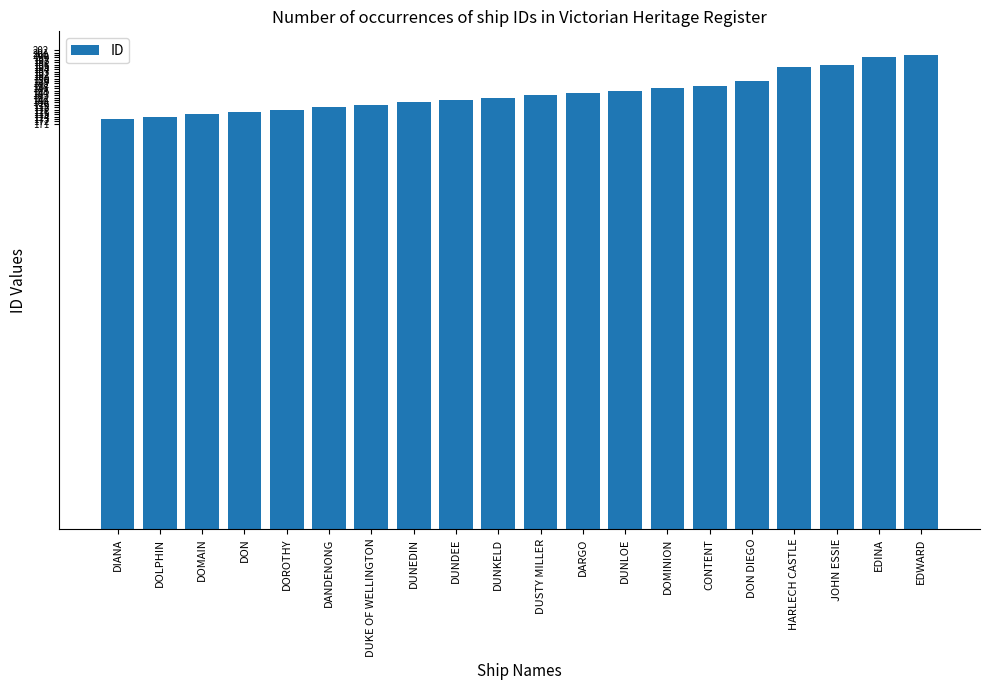

How many distinct data groups are displayed?

1